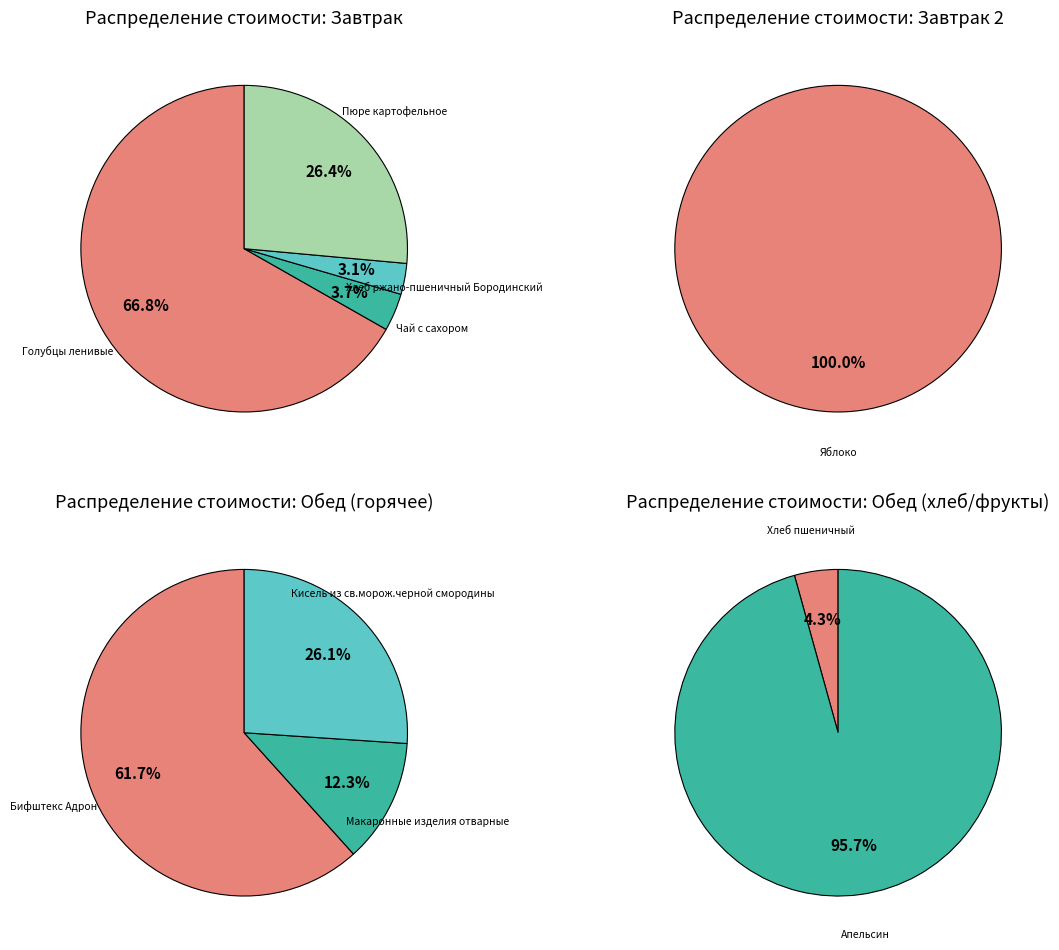

What is the smallest slice in the pie chart?

Хлеб пшеничный